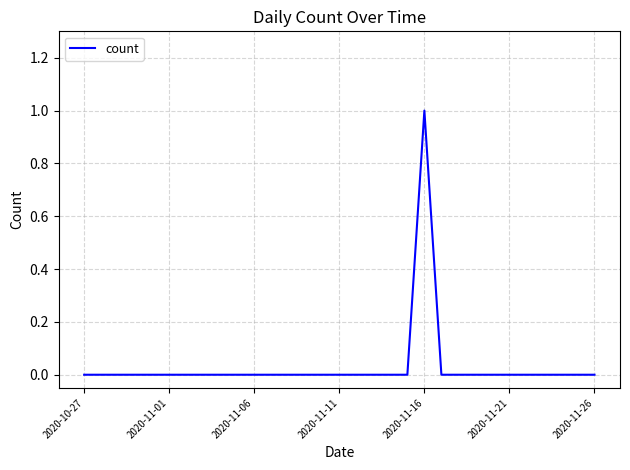

At which label is the value closest to 0?

2020-10-27